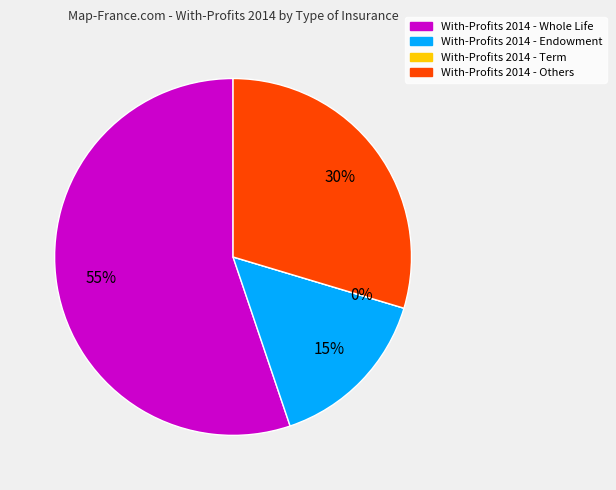

To the nearest percent, what is the difference between the Endowment and Term slice percentages?

15%